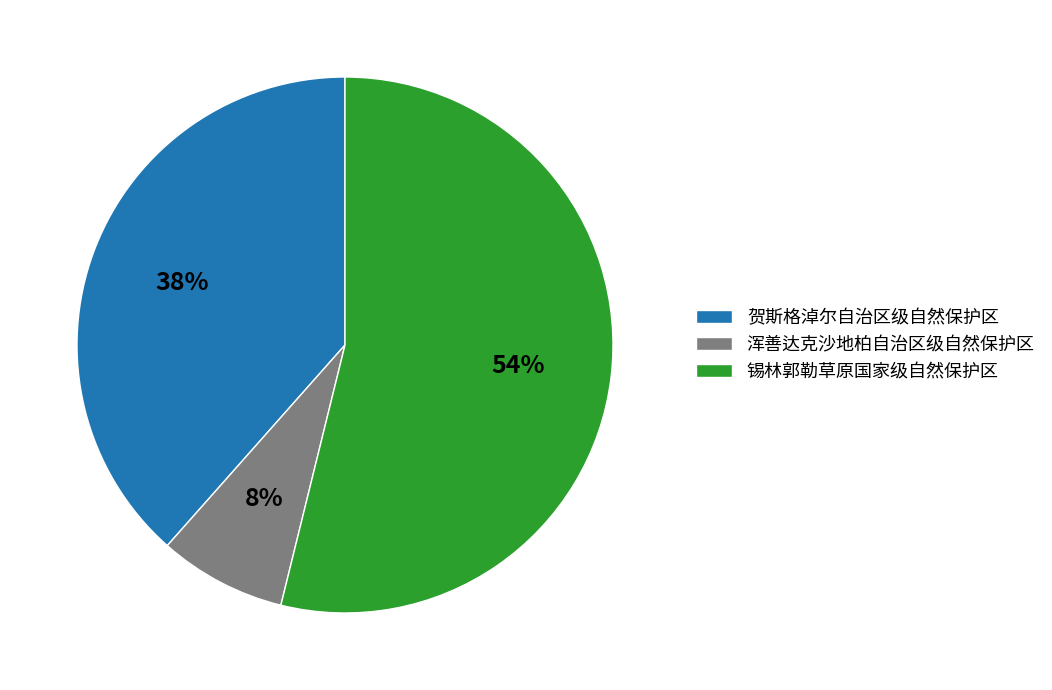

To the nearest percent, what is the combined percentage of 锡林郭勒草原国家级自然保护区 and 贺斯格淖尔自治区级自然保护区?

92%